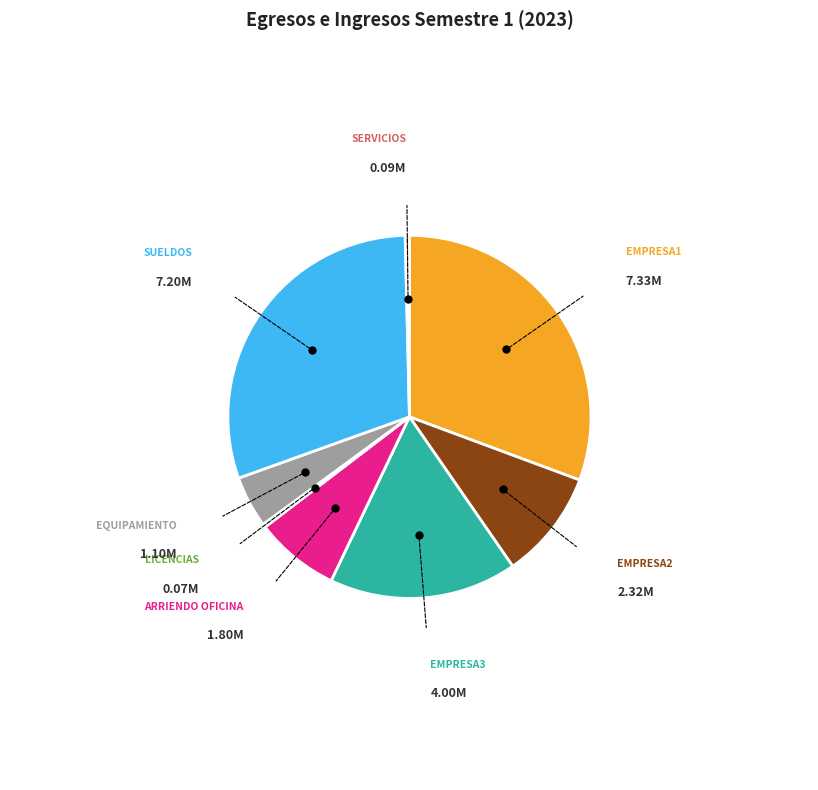

Is there any slice that represents more than half of the pie?

No